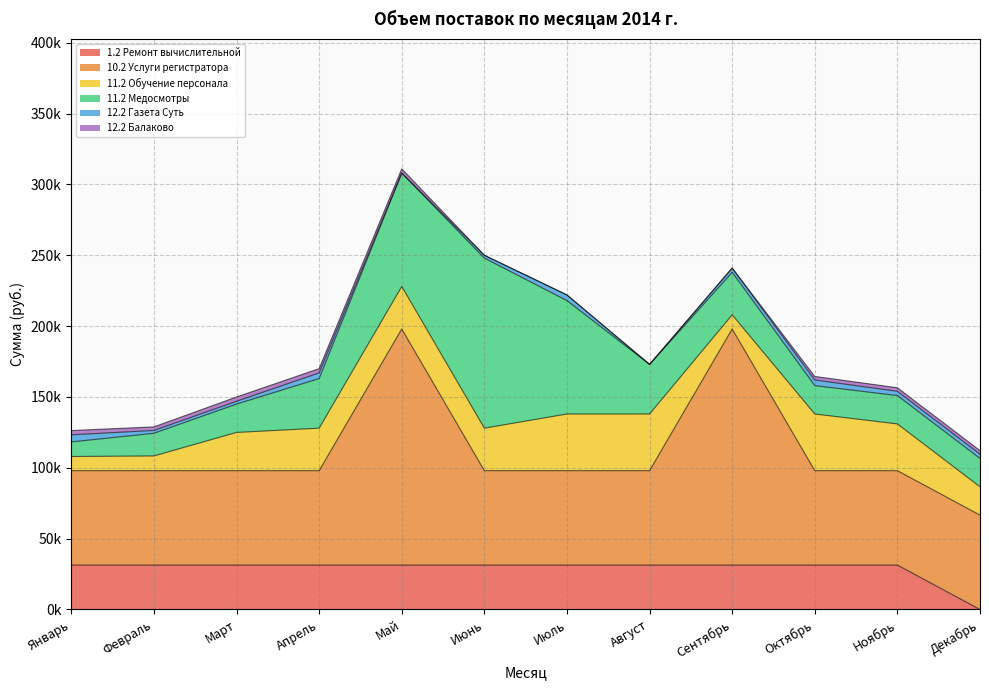

Does the chart display data point markers on the line(s)?

No